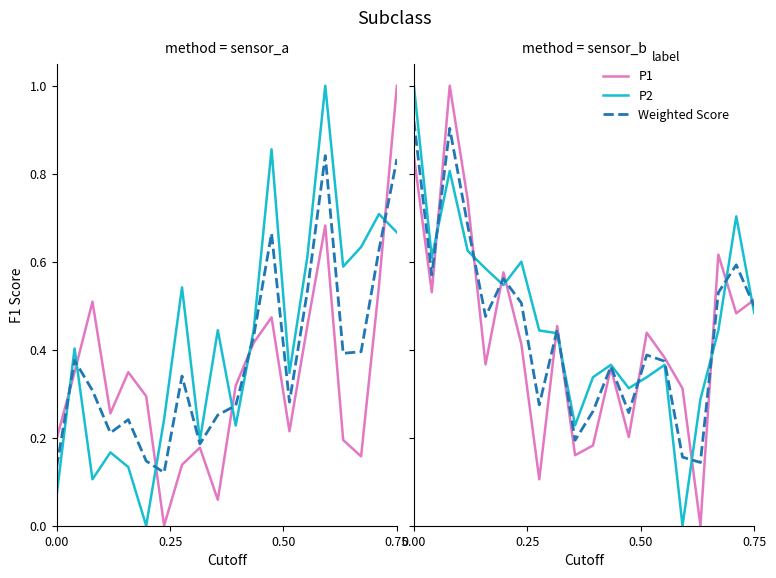

Is this an area chart (filled region under the line)?

No